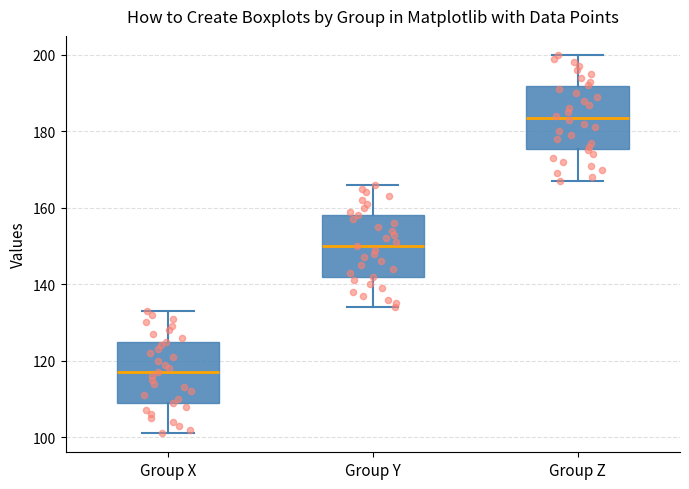

Where does the median line of the box for Group Y sit on the y-axis? The values are not printed on the chart, so give them approximately, as read against the axis.

150